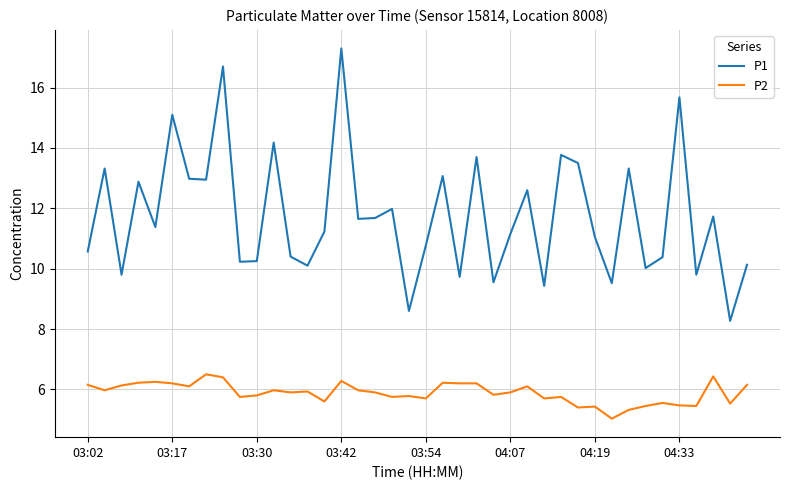

List the series in order of their peak value, lowest first.

P2, P1